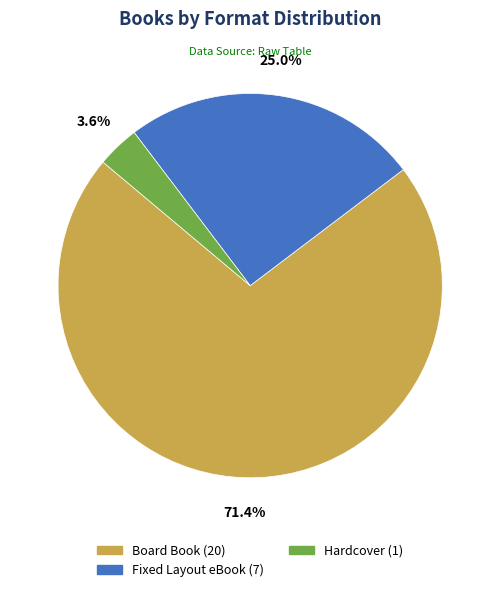

To the nearest percent, what is the combined percentage of Fixed Layout eBook and Board Book?

96%